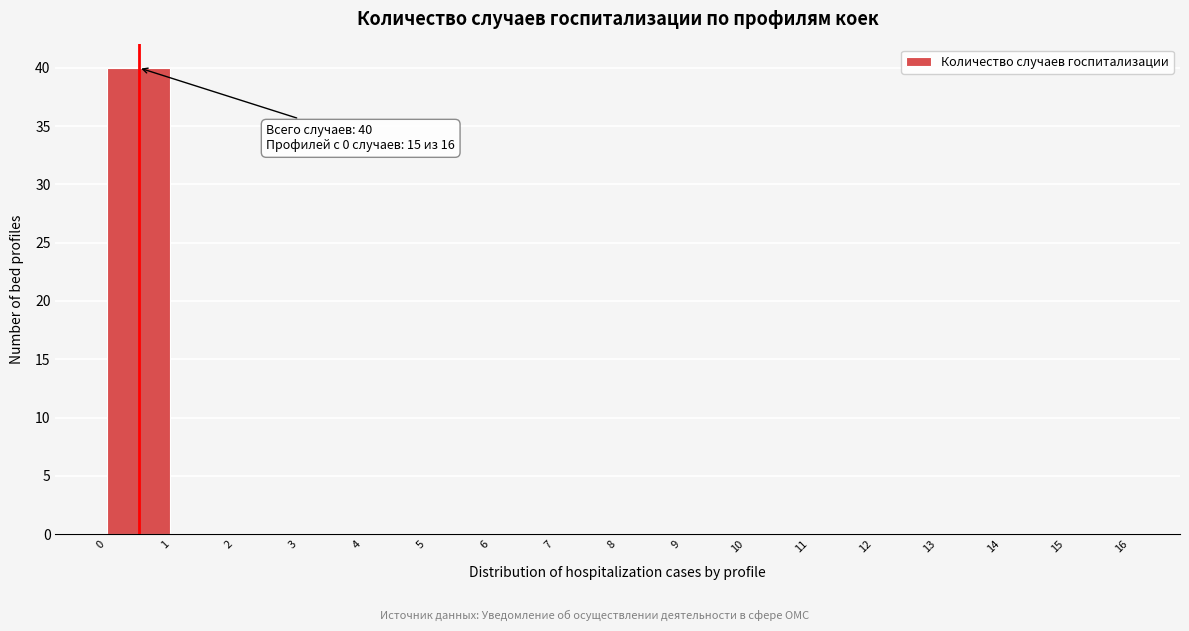

Over which range of the x-axis is the bar tallest?

0 to 1